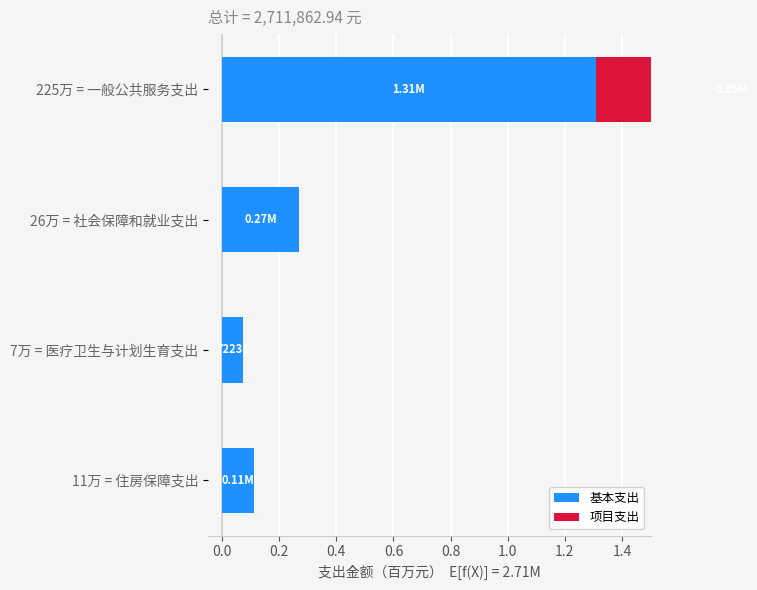

Reading right to left, extract all data points from this chart.

基本支出: 0.1	0.1	0.3	1.3
项目支出: 0.0	0.0	0.0	1.0